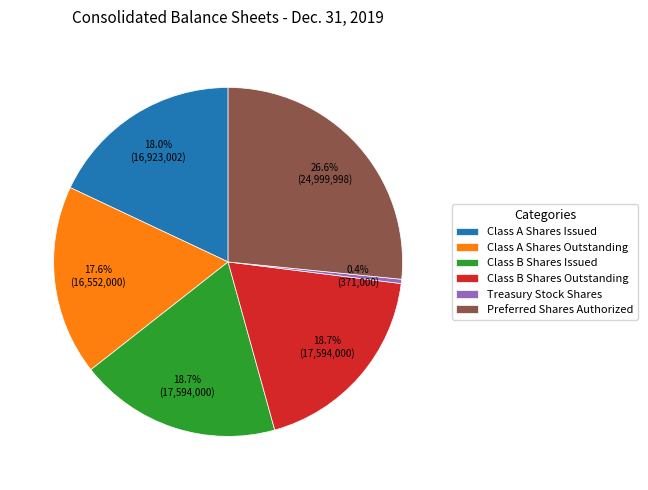

To the nearest percent, what is the average slice percentage?

17%